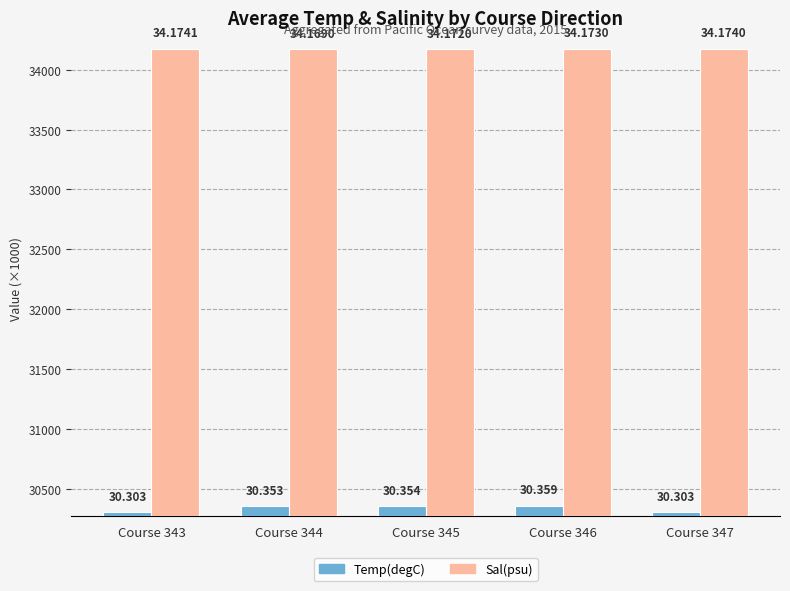

Is it true that Temp(degC) ×1000 equals 30303.0 at Course 343?

True